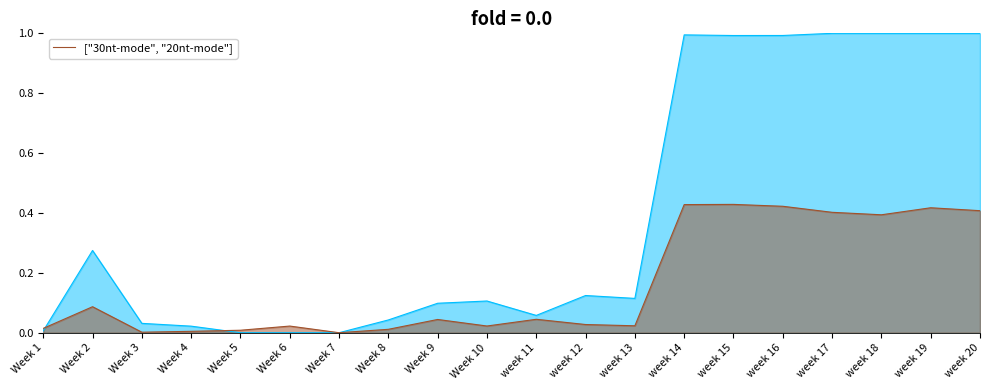

True or false: the data shows 0.0 at Week 8.

True